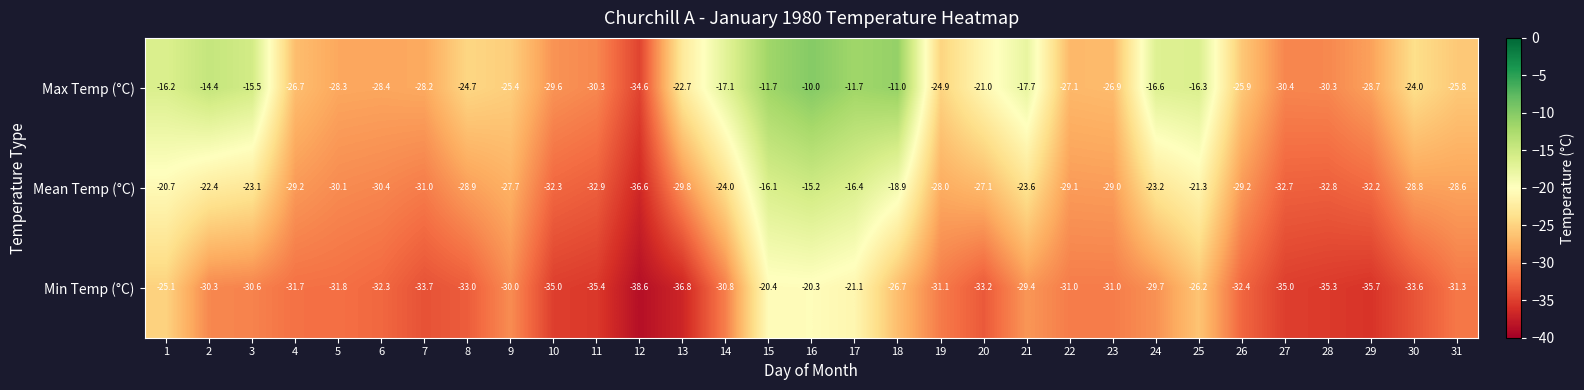

Count the number of data series in this chart.

3